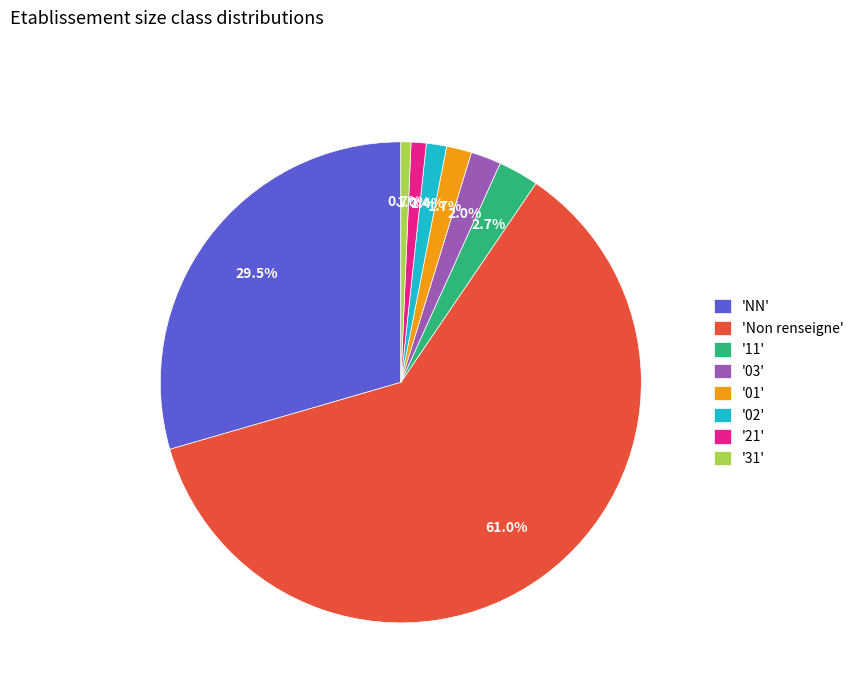

Which category has the biggest portion of the pie?

'Non renseigne'